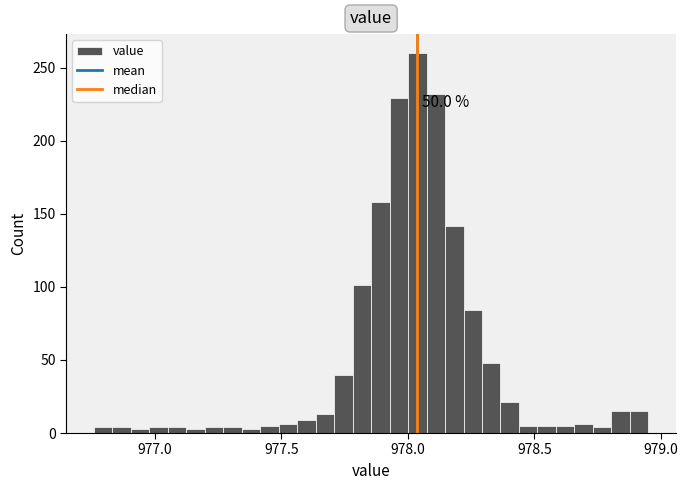

Read against the x-axis, roughly where is the centre of the tallest bar?

978.05